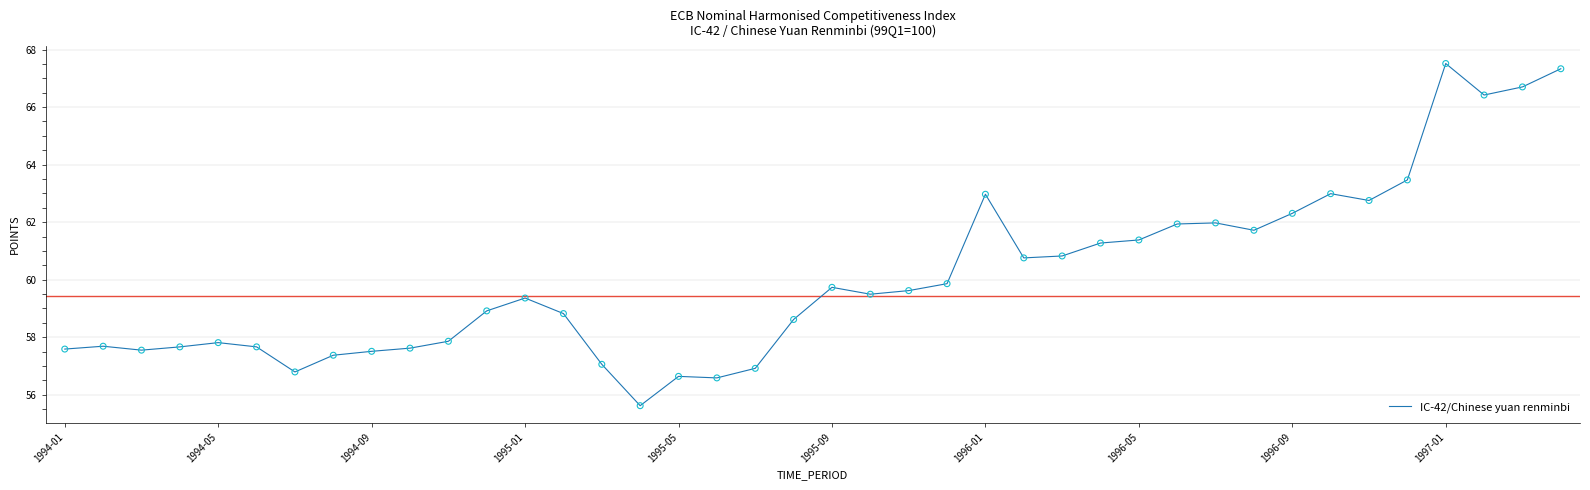

What is the minimum value shown in the chart?

55.6